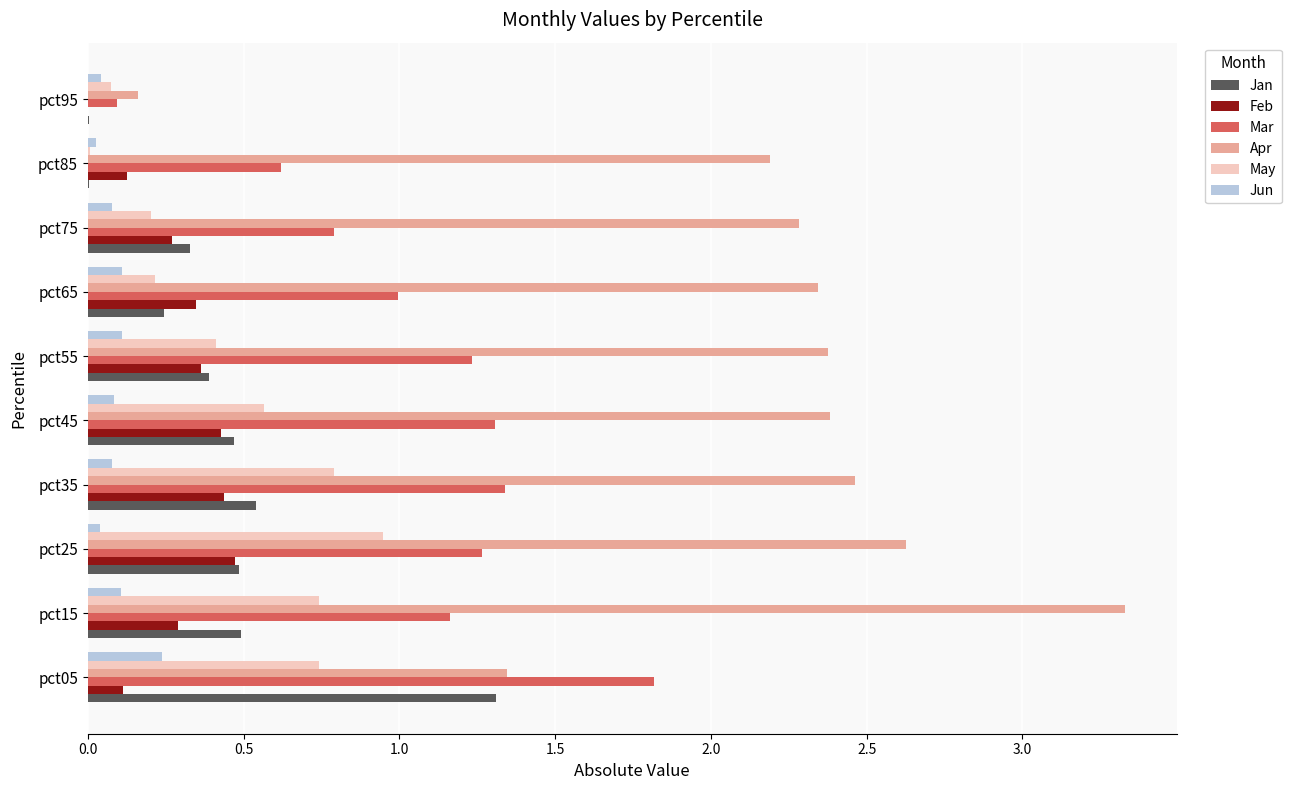

Between pct35 and pct65, which series saw the biggest shift?

May